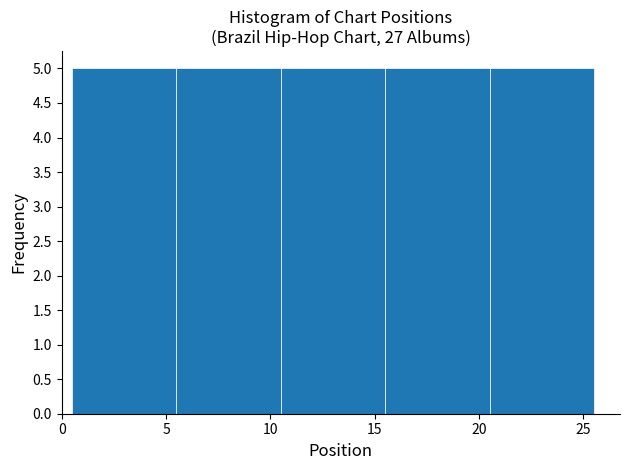

Reading left to right, transcribe this chart: for each bar, give the range it covers on the x-axis and its height. The values are not printed on the chart, so give them approximately, as read against the axis.

0.5 to 5.5: 5
5.5 to 10.5: 5
10.5 to 15.5: 5
15.5 to 20.5: 5
20.5 to 25.5: 5